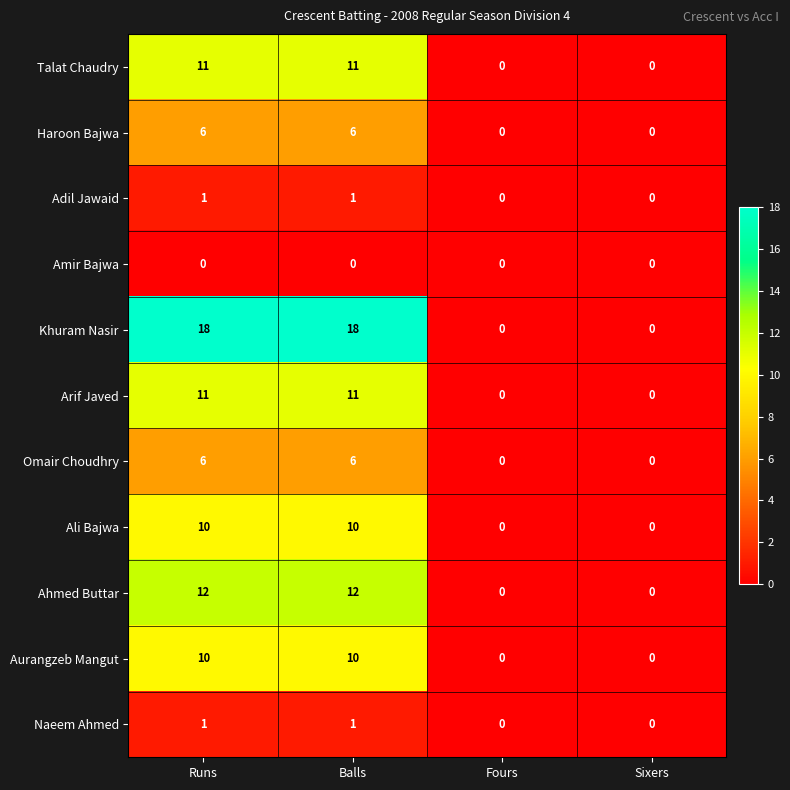

How many positive values does the Ali Bajwa series have?

2